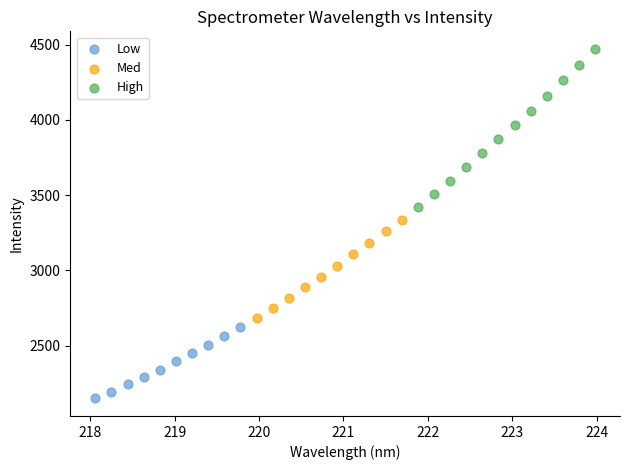

Which series reaches the maximum Y coordinate?

High